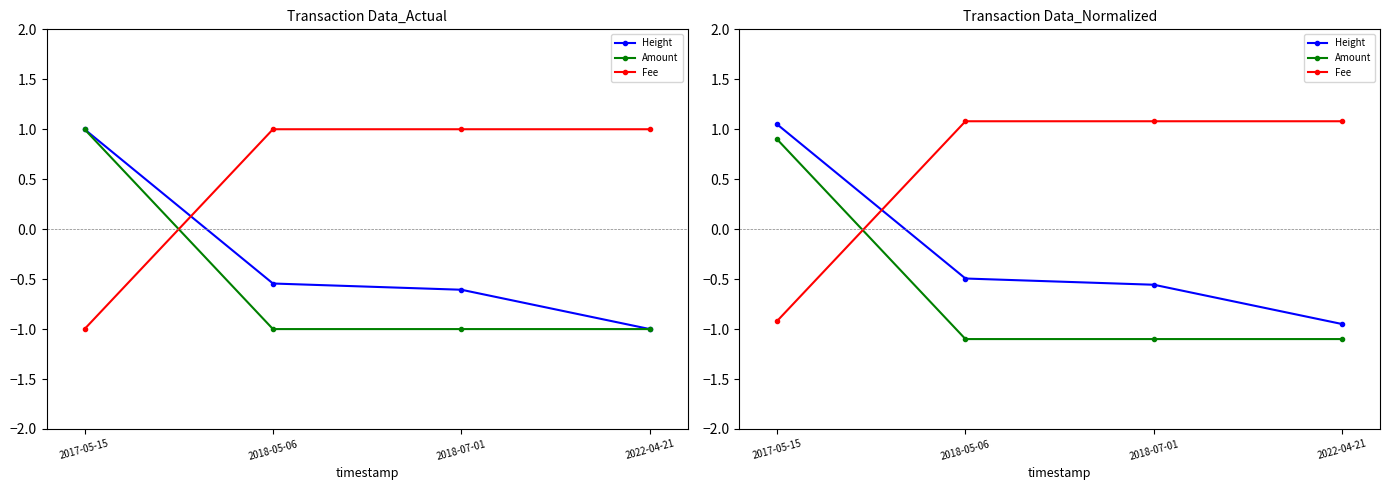

What is the smallest value displayed?

-1.1